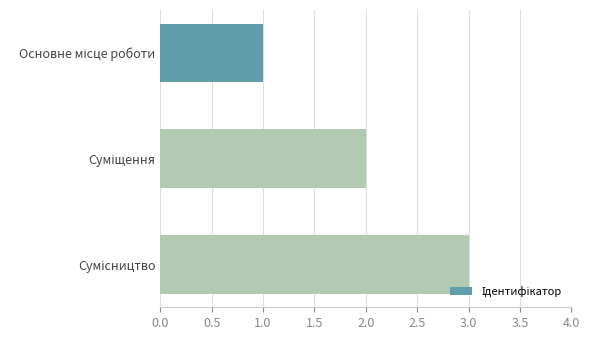

How many bars are there in total?

3